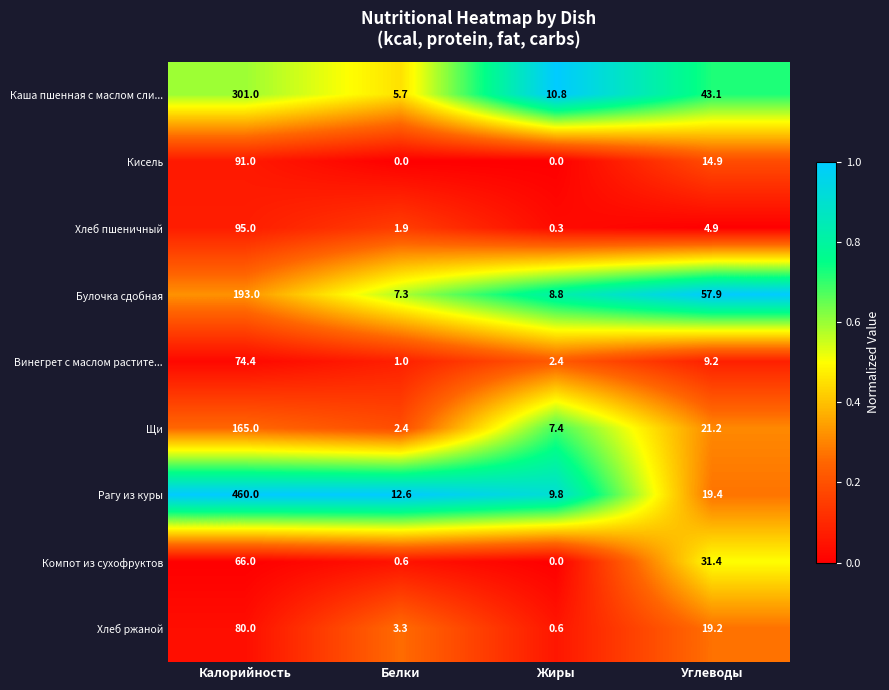

What is the difference between the second highest and minimum values in the Булочка сдобная series?

50.6